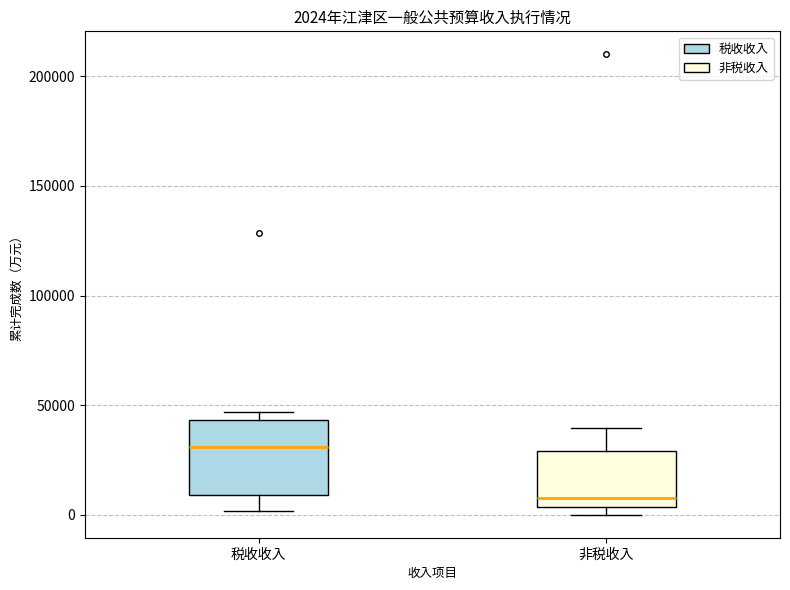

Which box's median line is the lowest?

非税收入